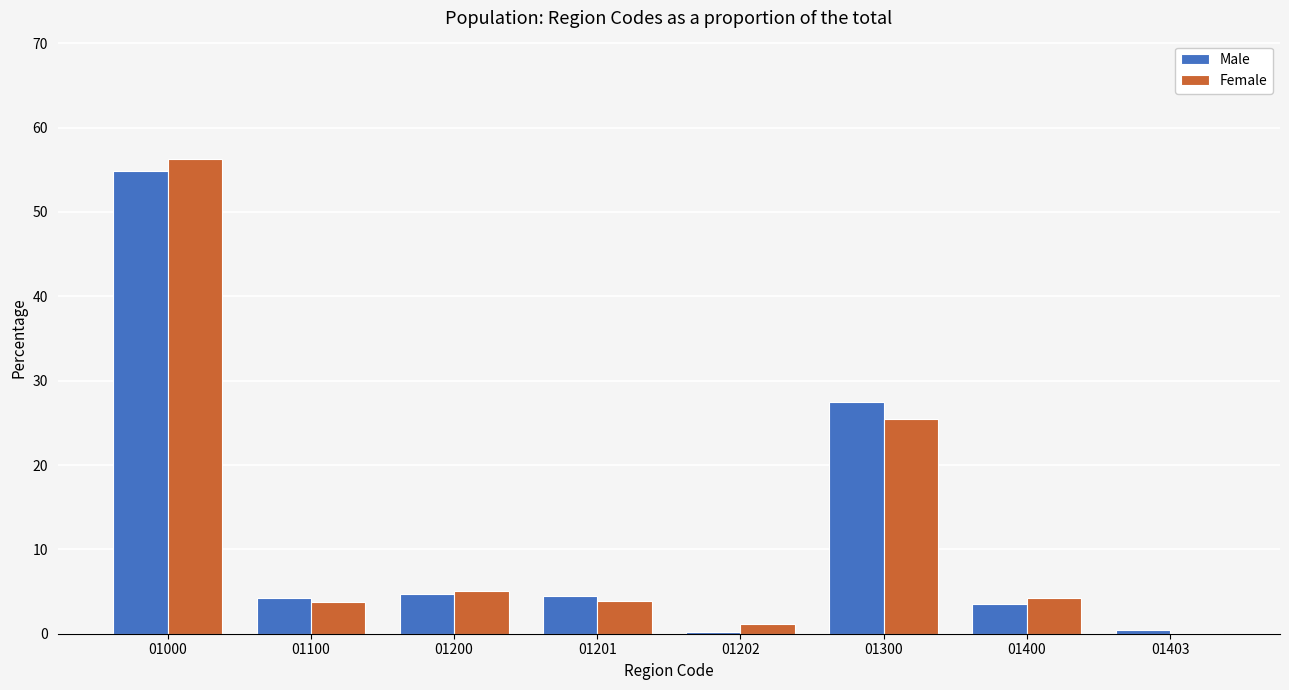

What is the sum of all Male values?

100.0